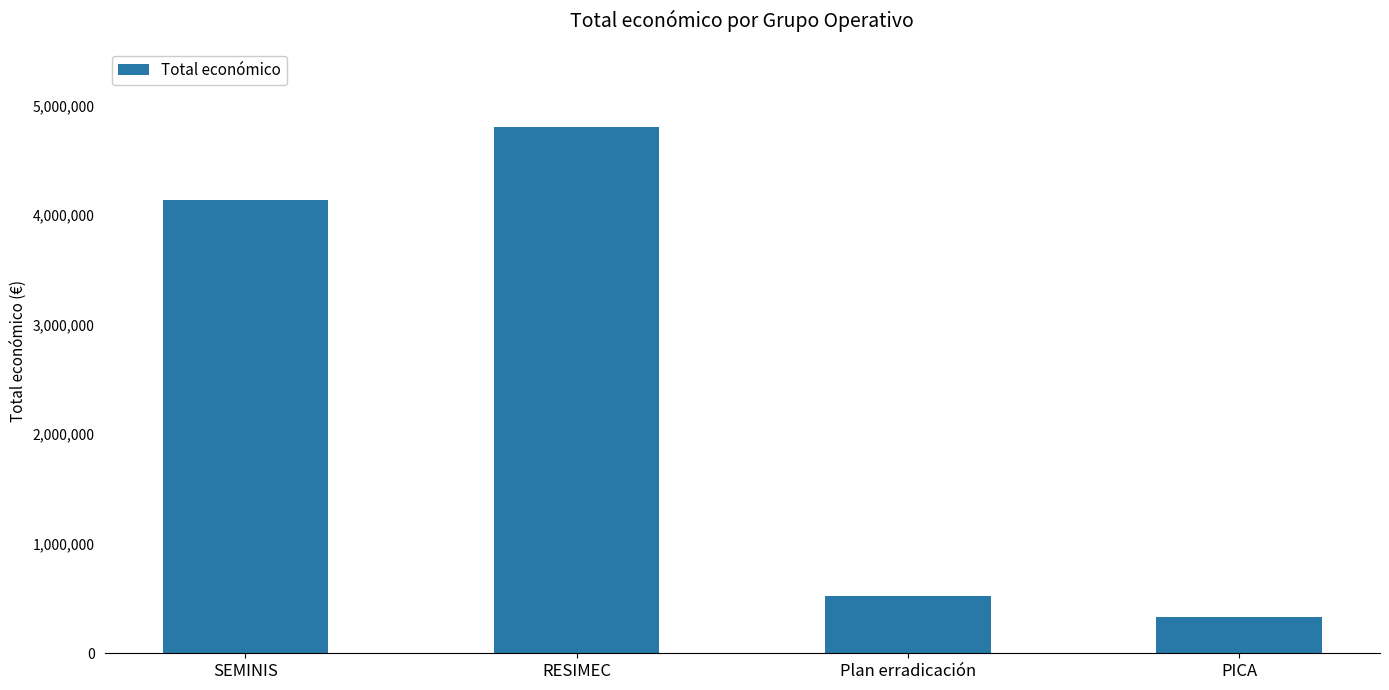

What is the average value?

2450335